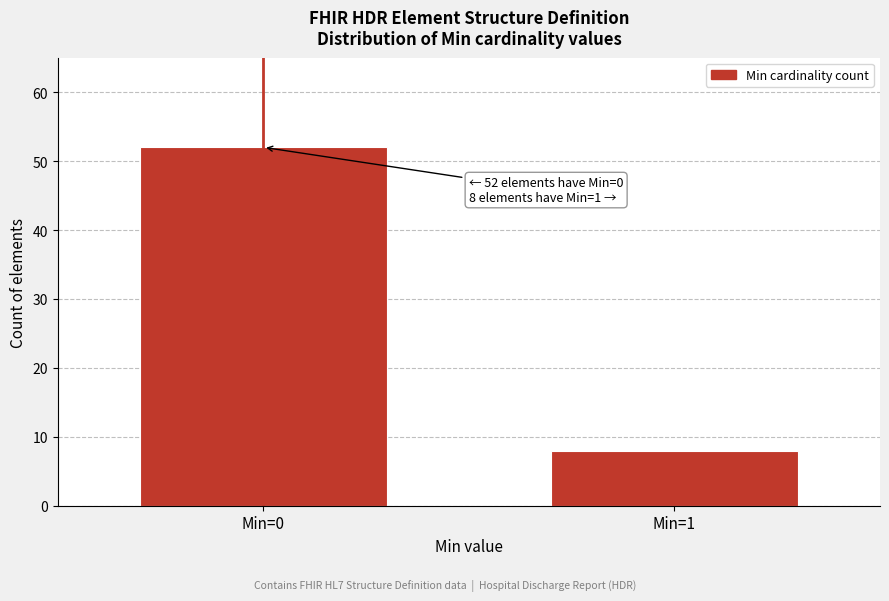

Reading left to right, extract all data points from this chart.

Min=0=52	Min=1=8